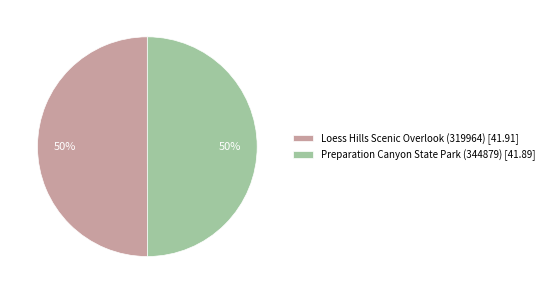

Combined, do Preparation Canyon State Park (344879) [41.89] and Loess Hills Scenic Overlook (319964) [41.91] account for over 50%?

Yes